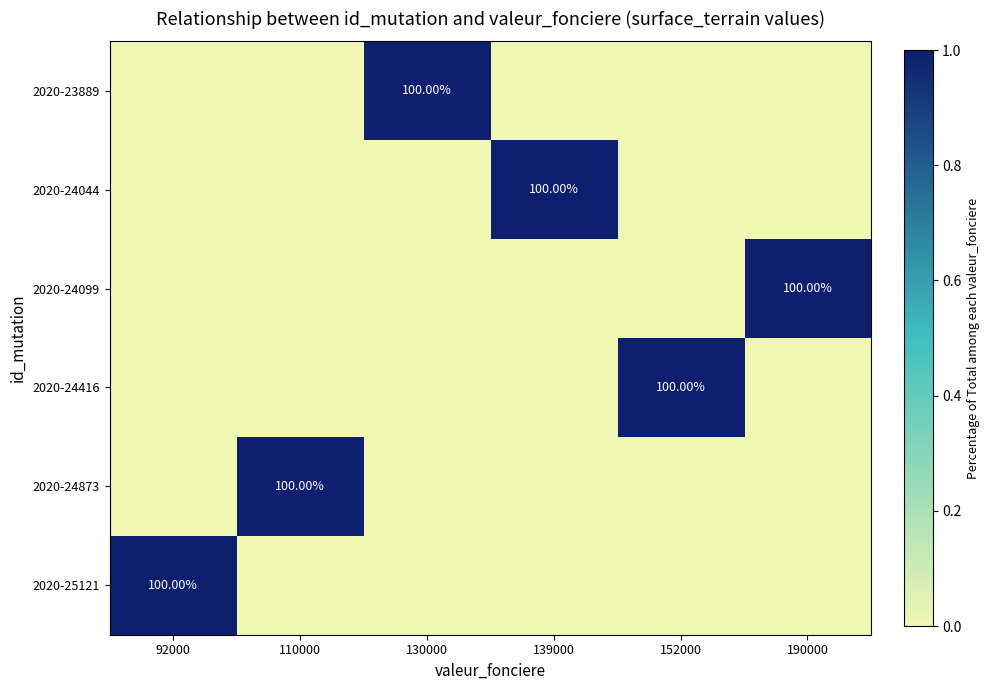

Between 190000 and 130000, which is larger?

130000